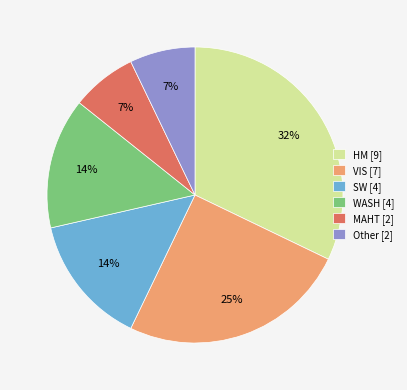

Which has a higher value, HM [9] or WASH [4]?

HM [9]